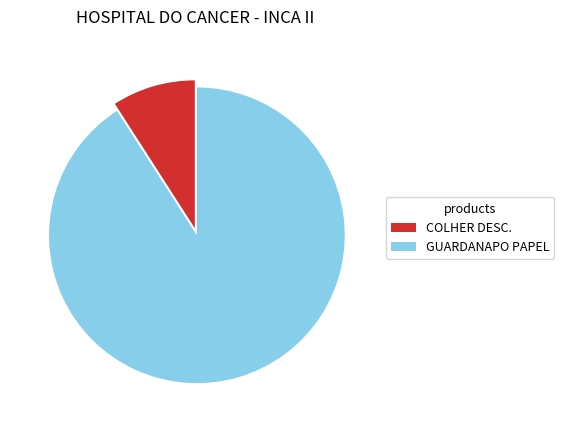

Approximately how many times larger is the value at GUARDANAPO PAPEL compared to COLHER DESC.?

10.0